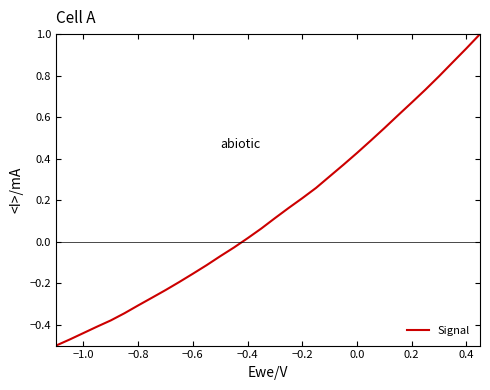

What is the greatest value displayed?

1.0